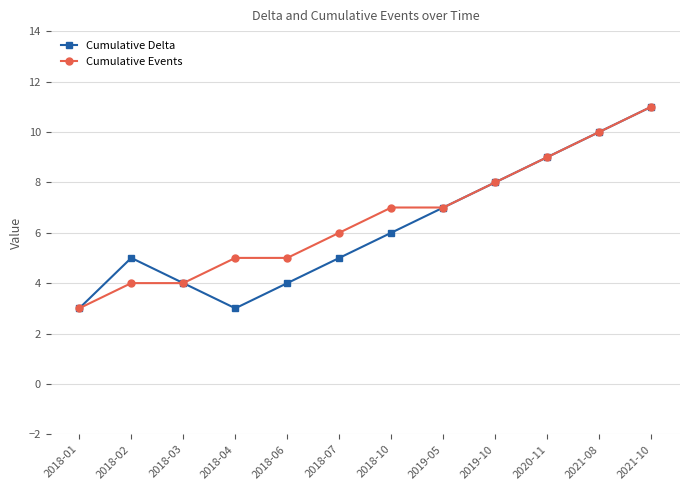

List the series in order of their overall mean, highest first.

Cumulative Events, Cumulative Delta